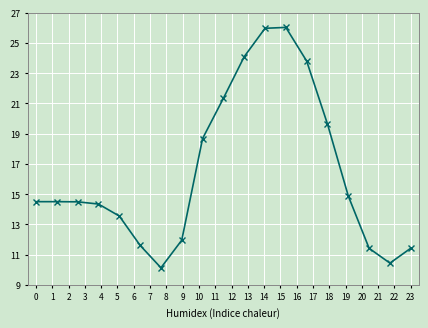

What is the maximum value shown in the chart?

26.0